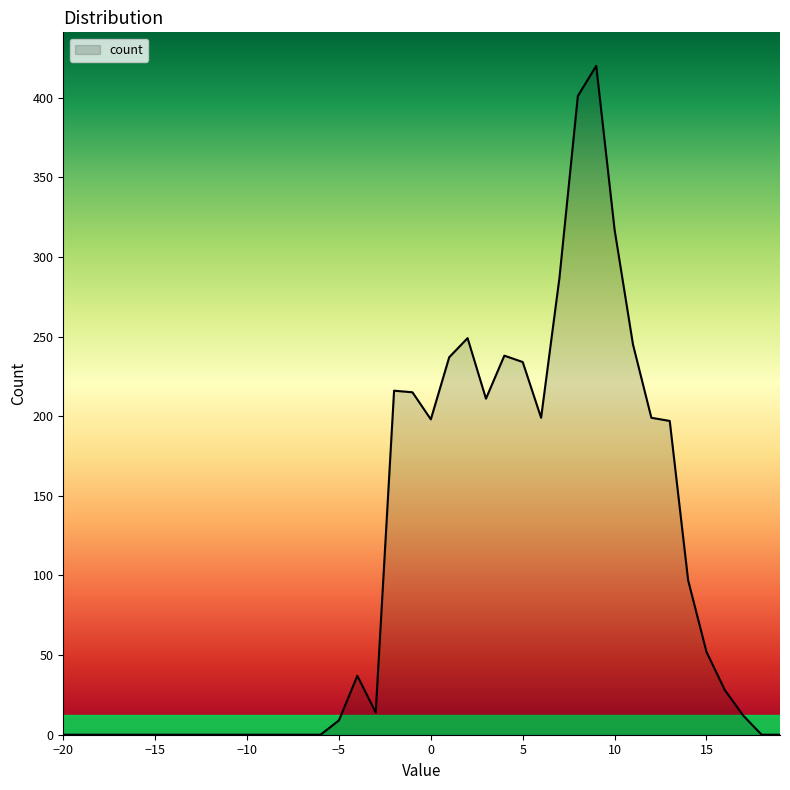

What is the greatest value displayed?

420